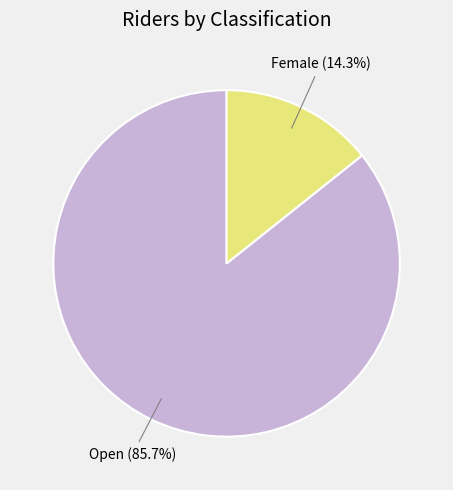

Is there any slice that represents more than half of the pie?

Yes